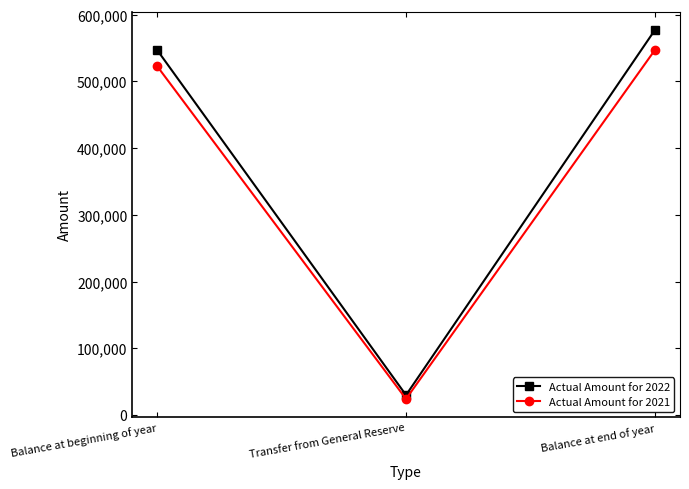

What are all the series names shown in the legend?

Actual Amount for 2022, Actual Amount for 2021